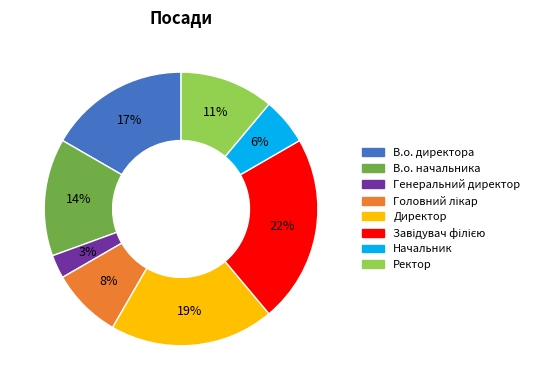

Does any single category account for the majority?

No